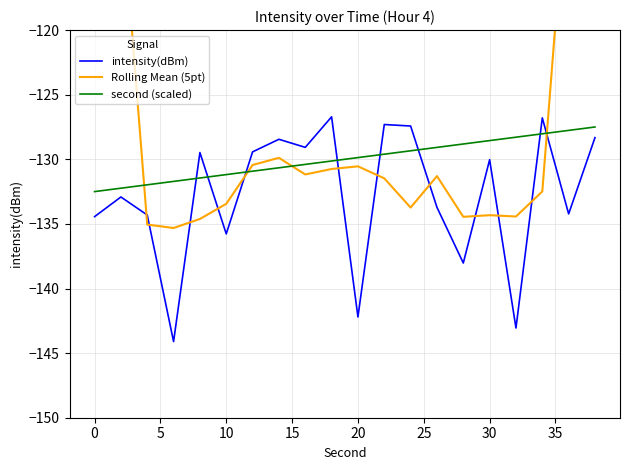

What is the maximum value for intensity(dBm)?

-126.7